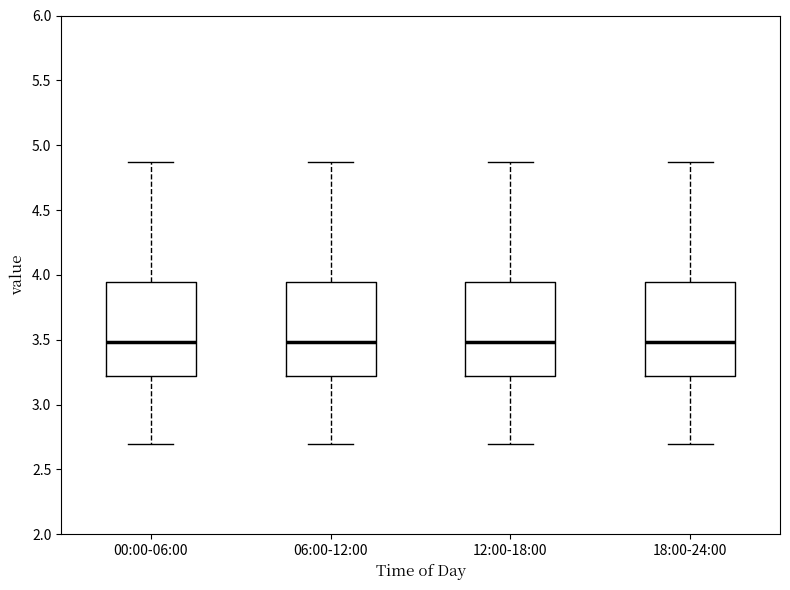

Reading left to right, read every box against the y-axis: the position of its median line, the range the box covers, and the ends of its whiskers. The values are not printed on the chart, so give them approximately, as read against the axis.

00:00-06:00: median 3.50, box 3.20 to 3.95, whiskers 2.70 to 4.85
06:00-12:00: median 3.50, box 3.20 to 3.95, whiskers 2.70 to 4.85
12:00-18:00: median 3.50, box 3.20 to 3.95, whiskers 2.70 to 4.85
18:00-24:00: median 3.50, box 3.20 to 3.95, whiskers 2.70 to 4.85